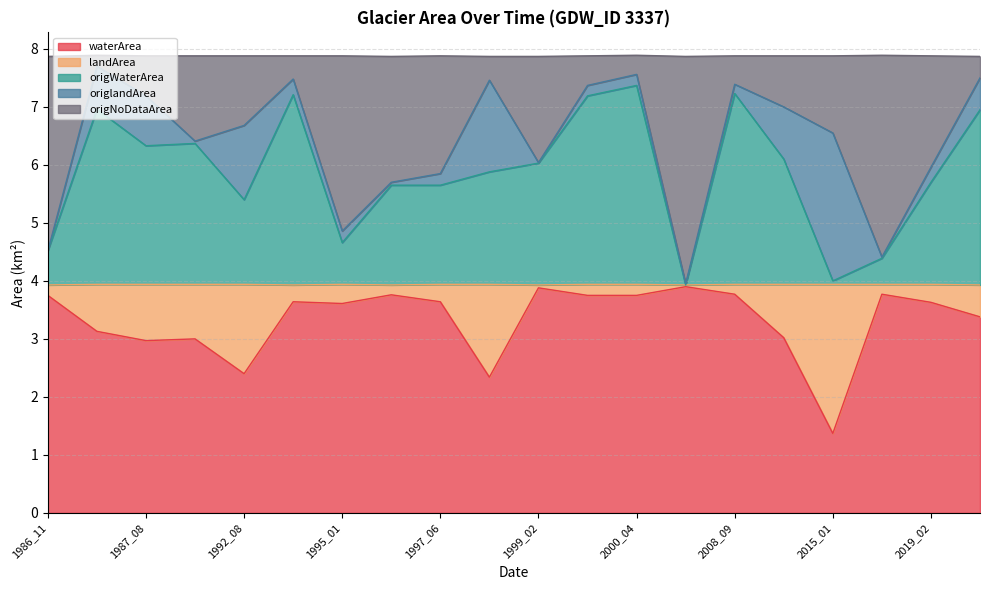

Between 1995_01 and 2003_02, which series saw the biggest shift?

origNoDataArea